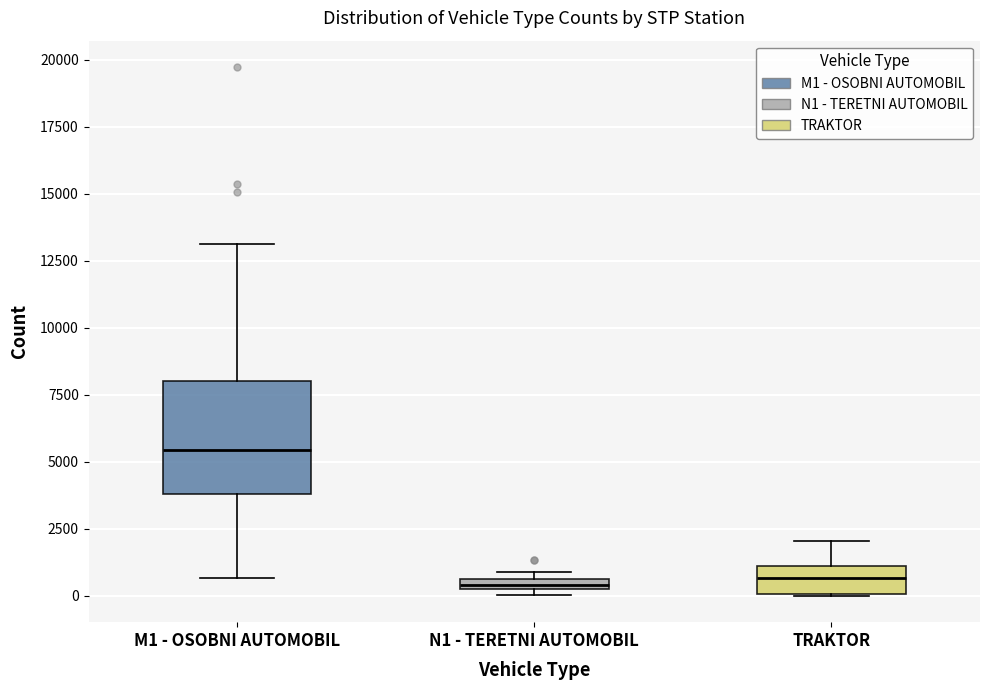

Where is the lower edge of the box for TRAKTOR on the y-axis? The values are not printed on the chart, so give them approximately, as read against the axis.

0